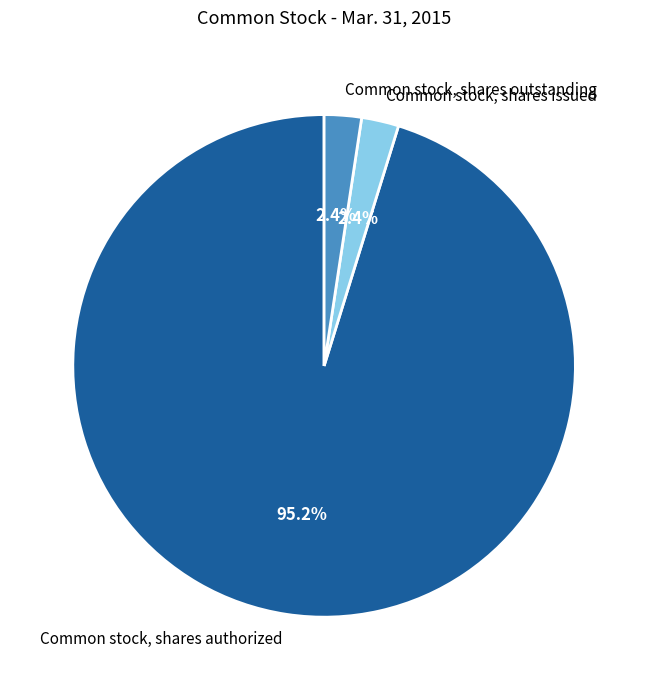

Is Common stock, shares outstanding the majority of the pie?

No